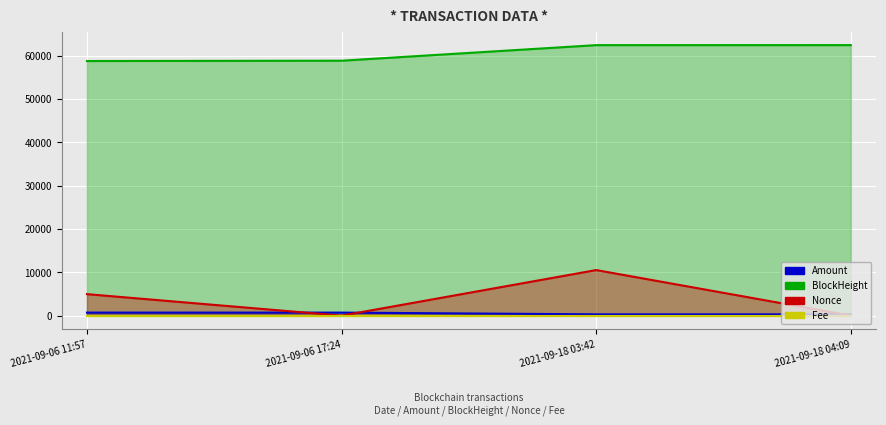

Where does the BlockHeight series first go above 62399?

2021-09-18 04:09